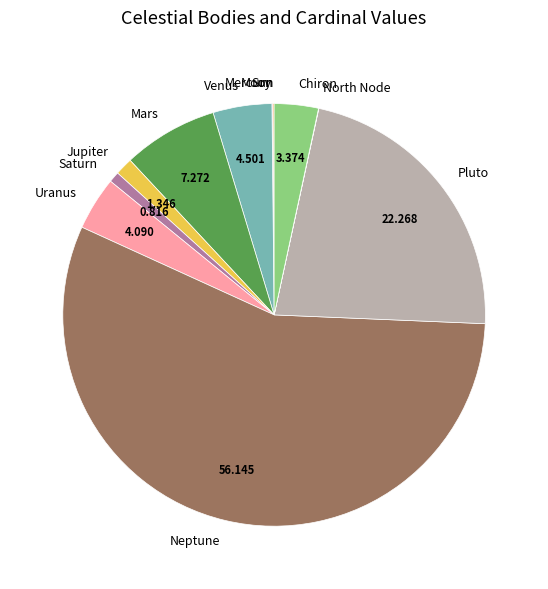

What is the majority slice?

Neptune